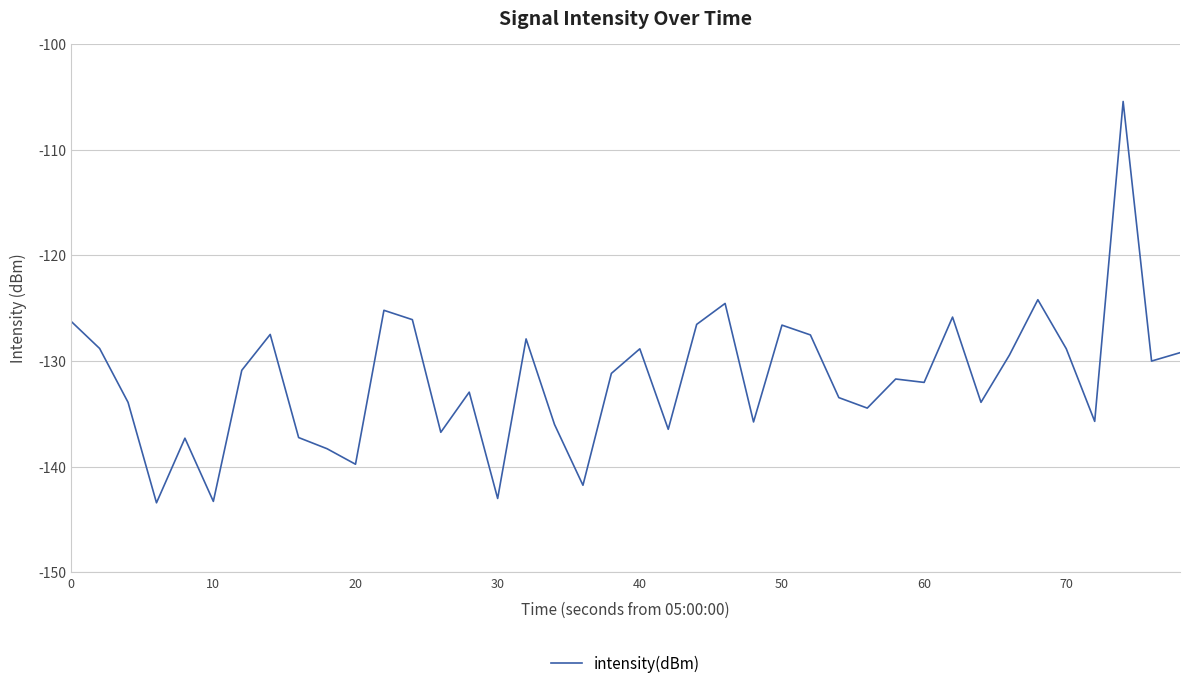

What is the maximum value shown in the chart?

-105.5